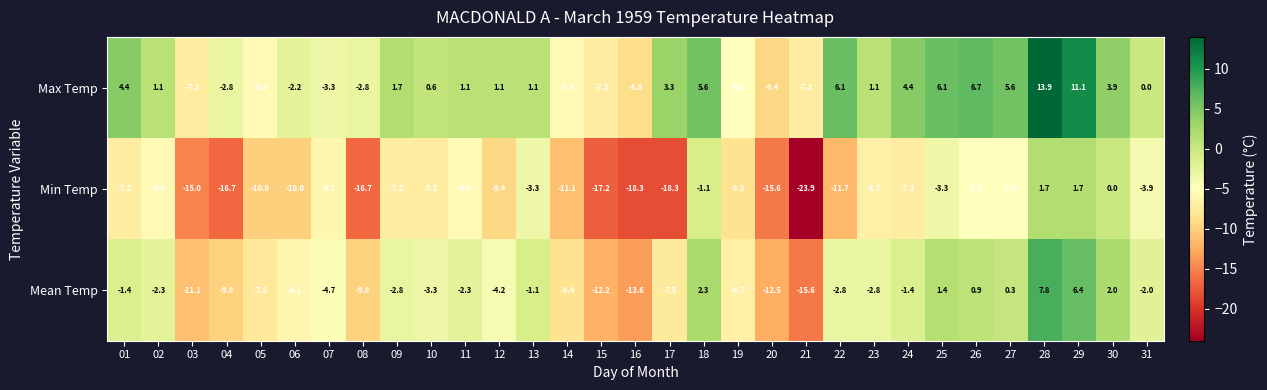

What is the average value of the Mean Temp series?

-4.2